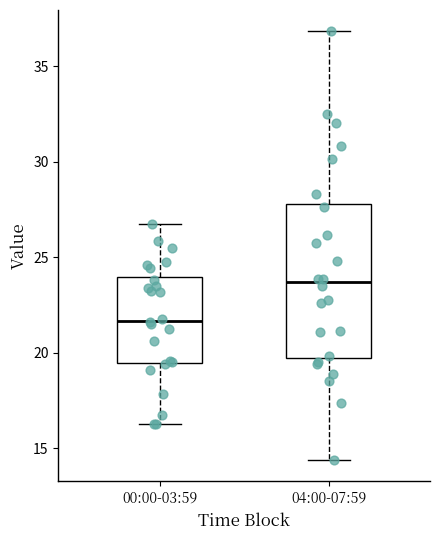

Which box is the tallest, from its lower edge to its upper edge?

04:00-07:59